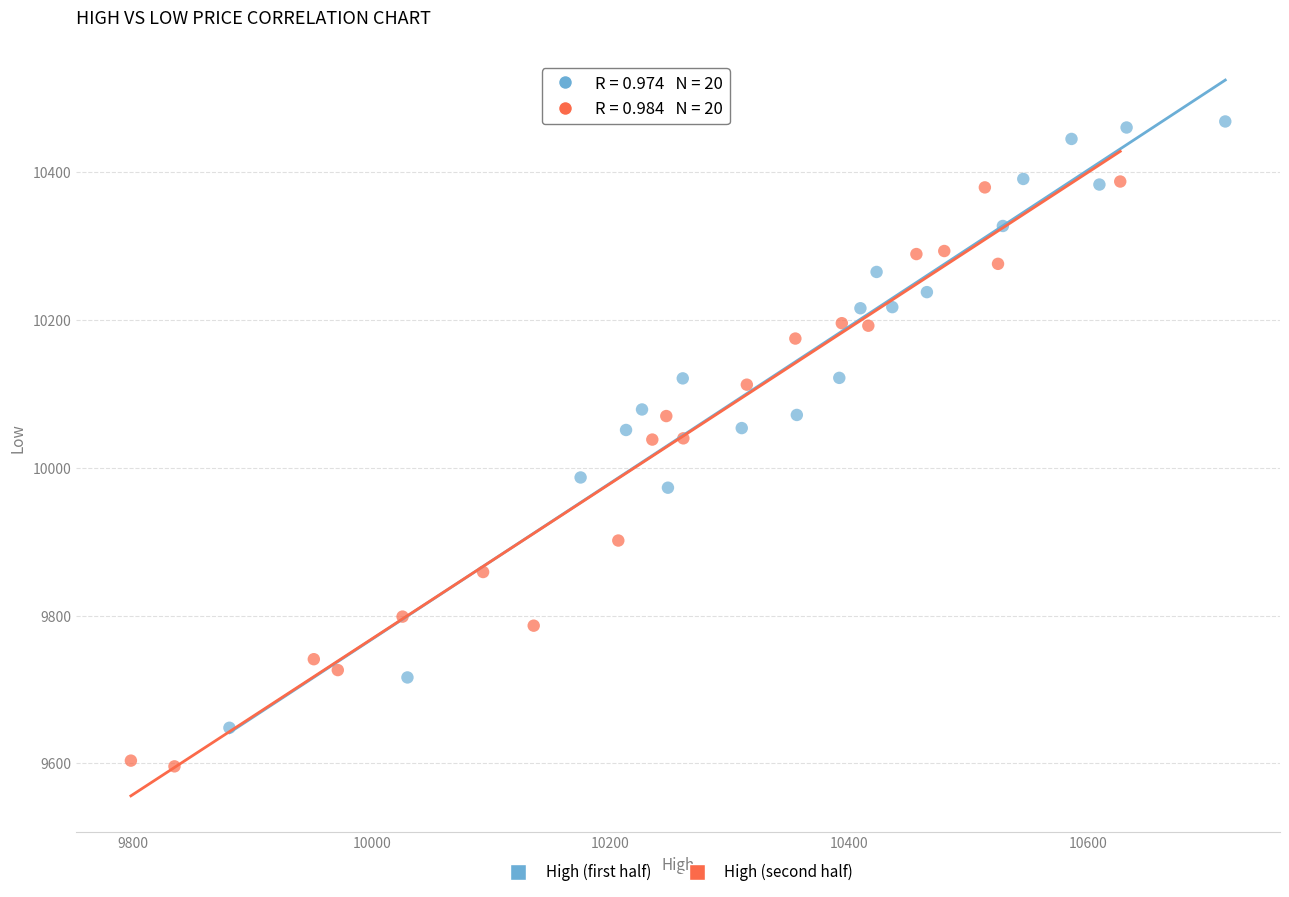

Which series contains the lowest Y value?

High (second half)